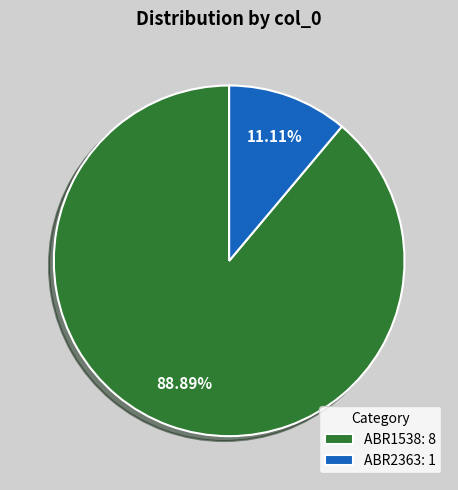

Approximately how many times larger is the value at ABR1538: 8 compared to ABR2363: 1?

8.0